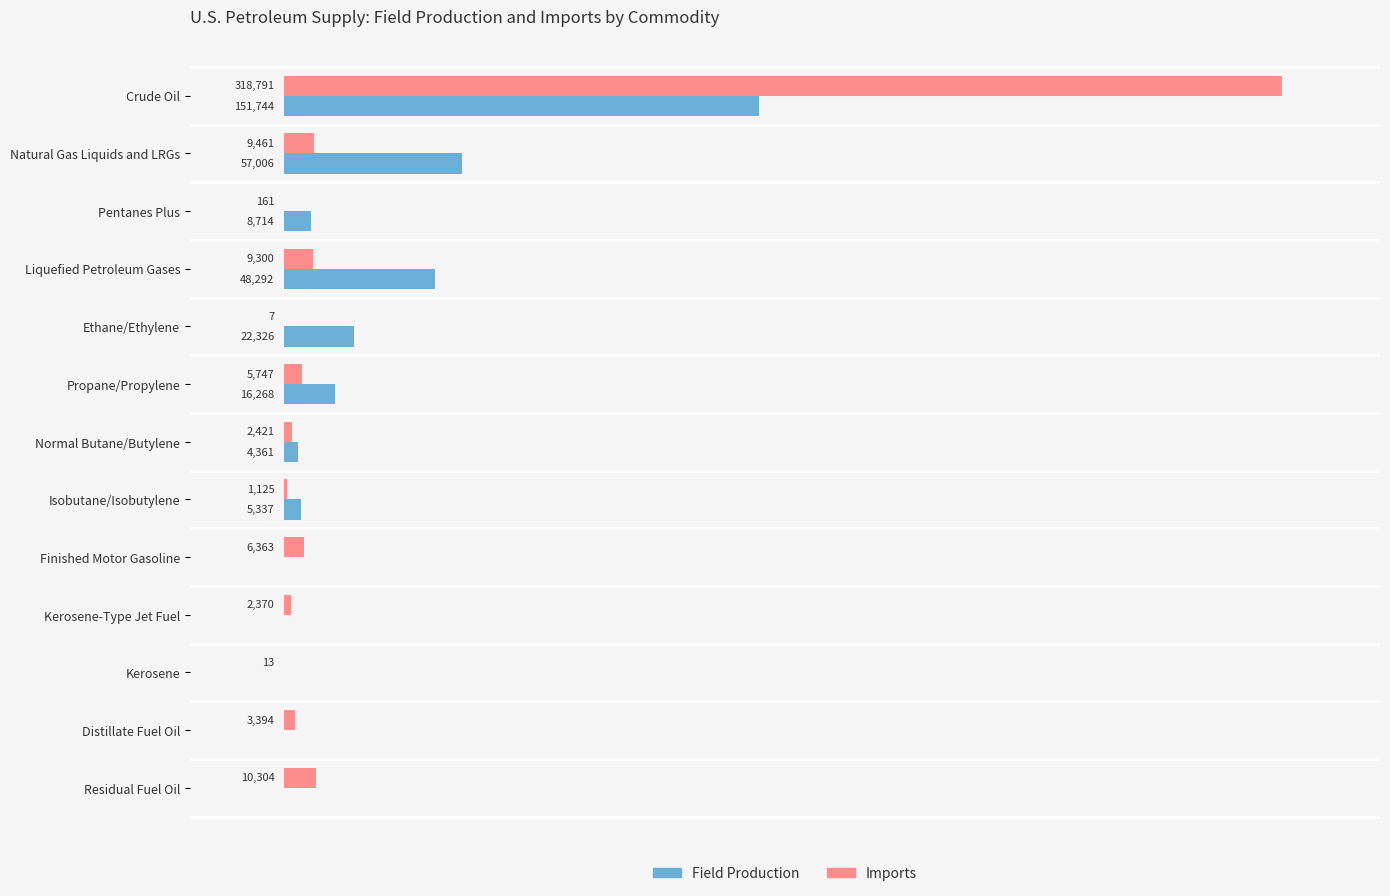

Is the value of Imports at Kerosene-Type Jet Fuel greater than the value of Field Production at Liquefied Petroleum Gases?

No